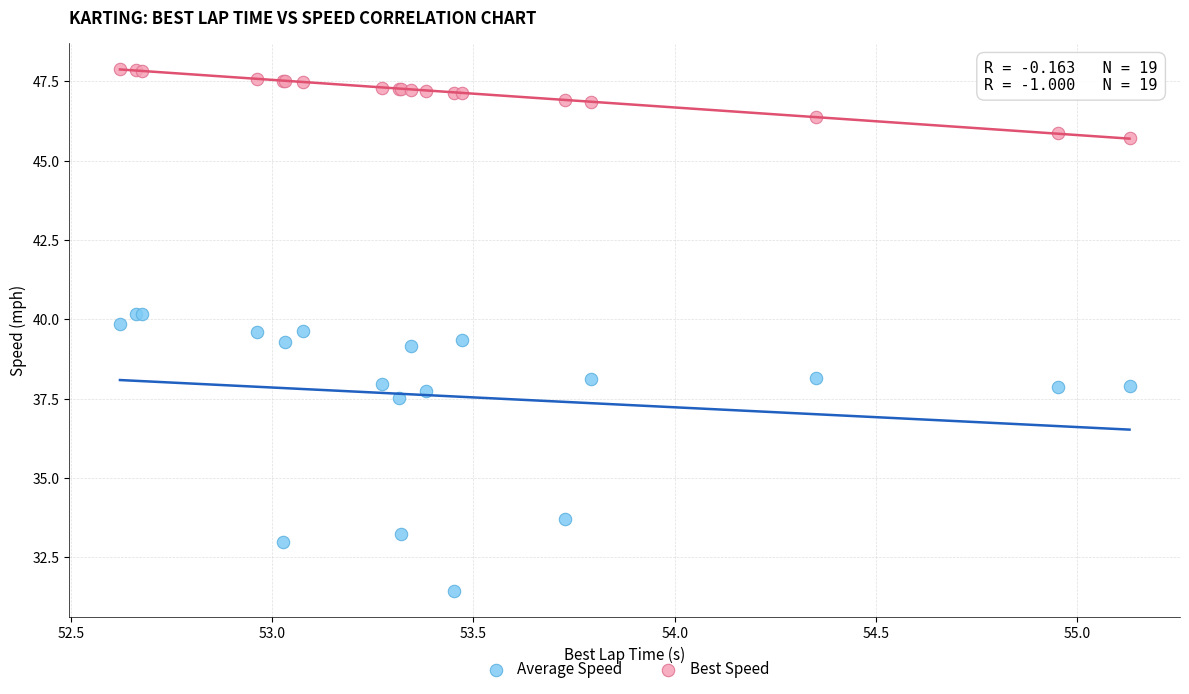

Which series contains the lowest Y value?

Average Speed